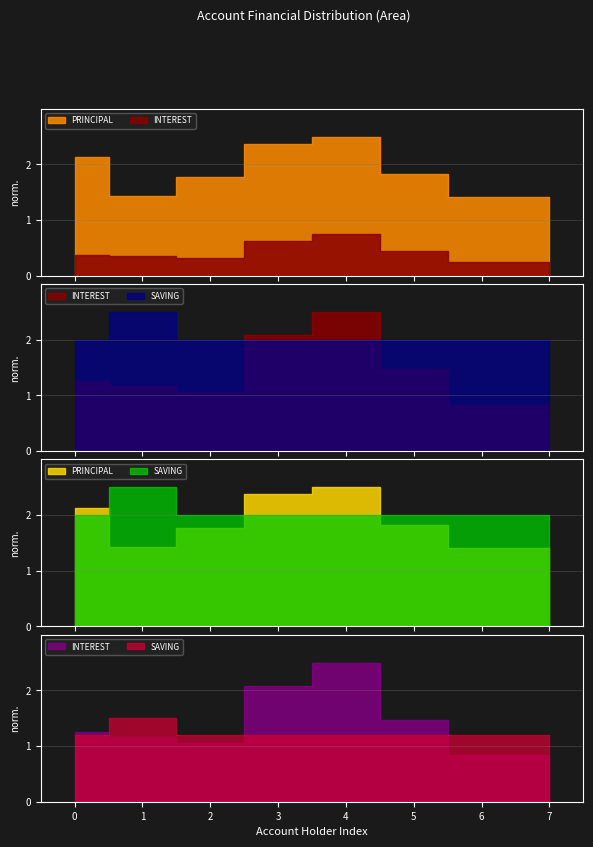

Which series has the widest spread of values?

PRINCIPAL